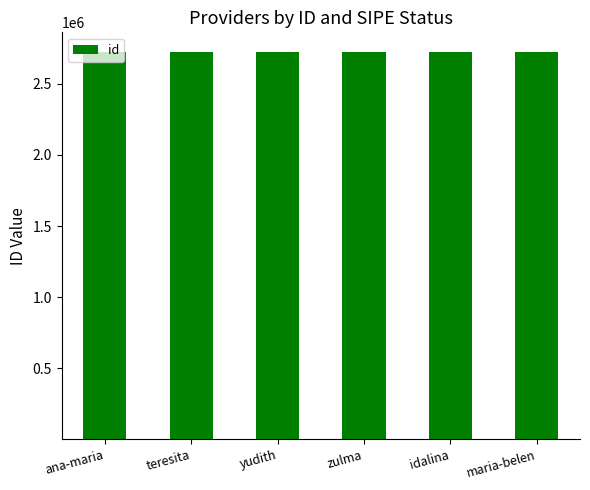

Rank the categories by value from lowest to highest.

zulma, maria-belen, ana-maria, yudith, teresita, idalina